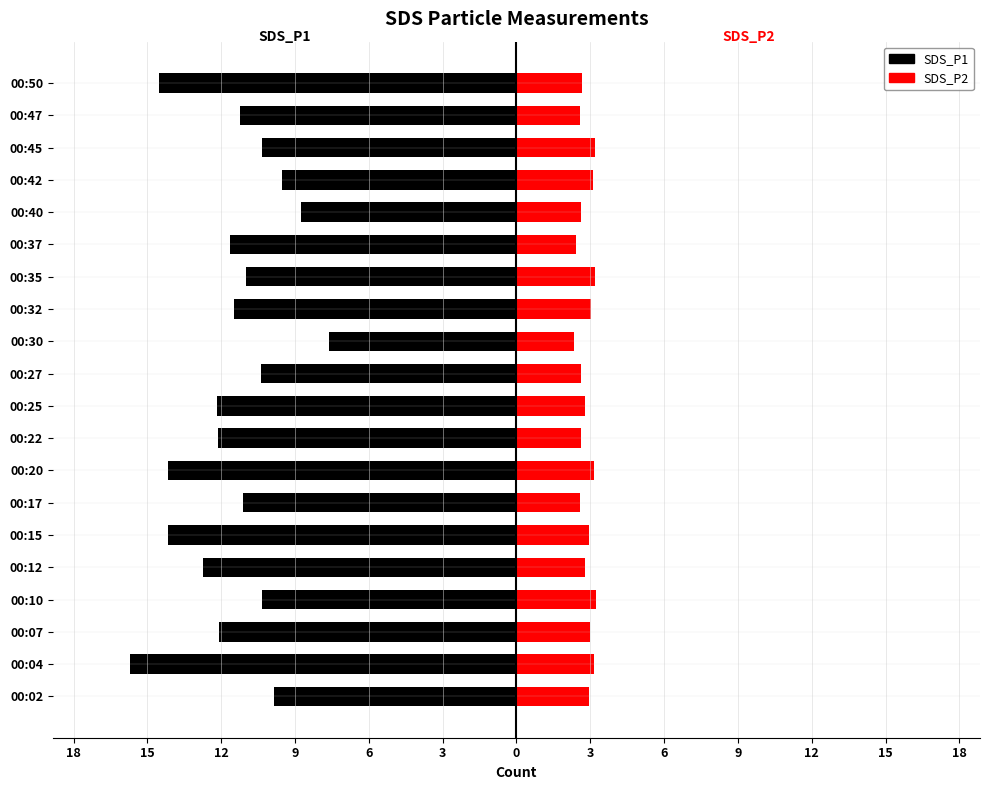

How many bars are there in total?

40